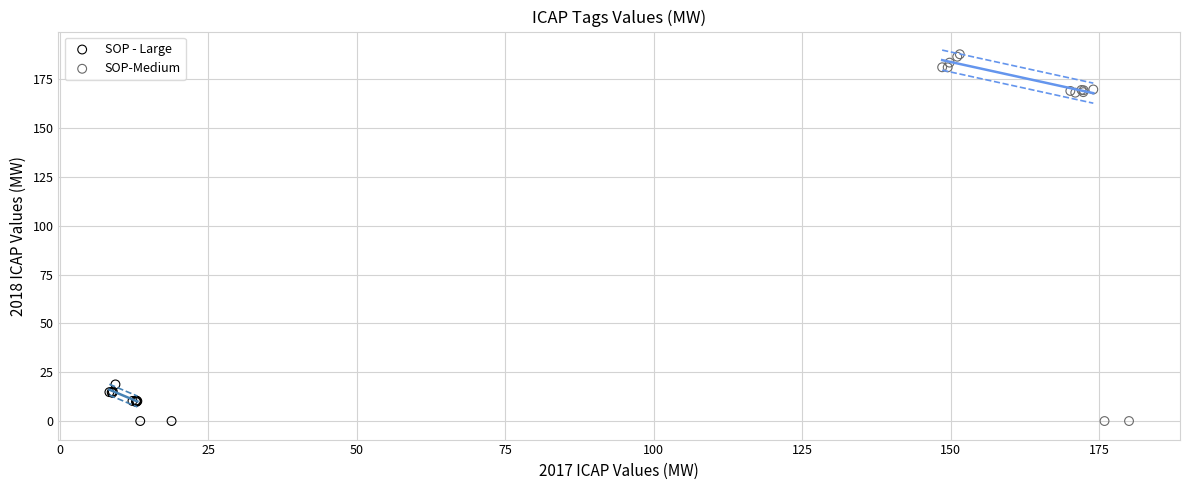

Which series has the widest spread of Y values?

SOP-Medium